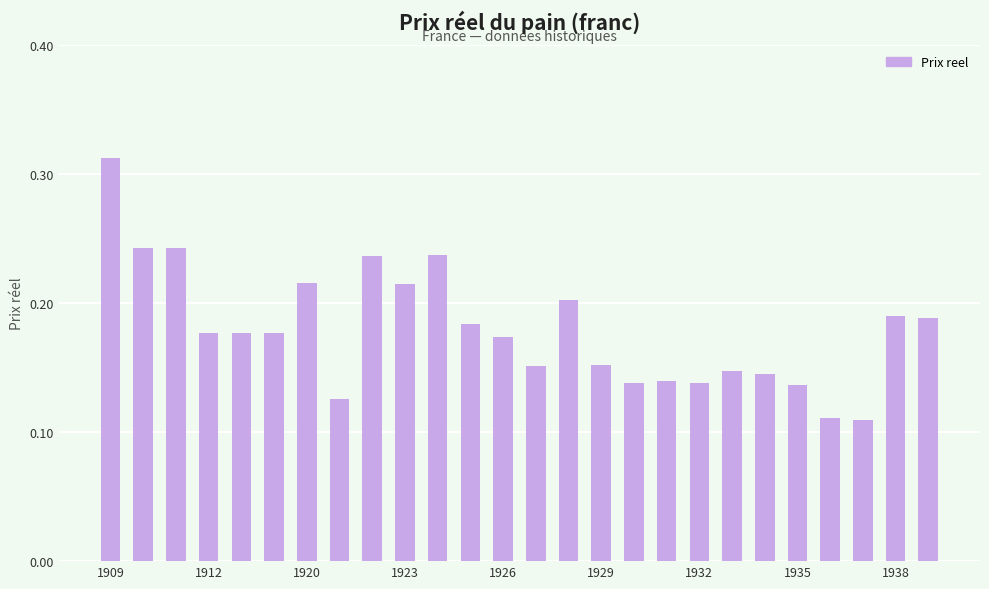

Count the values in the range 0 to 1.

26